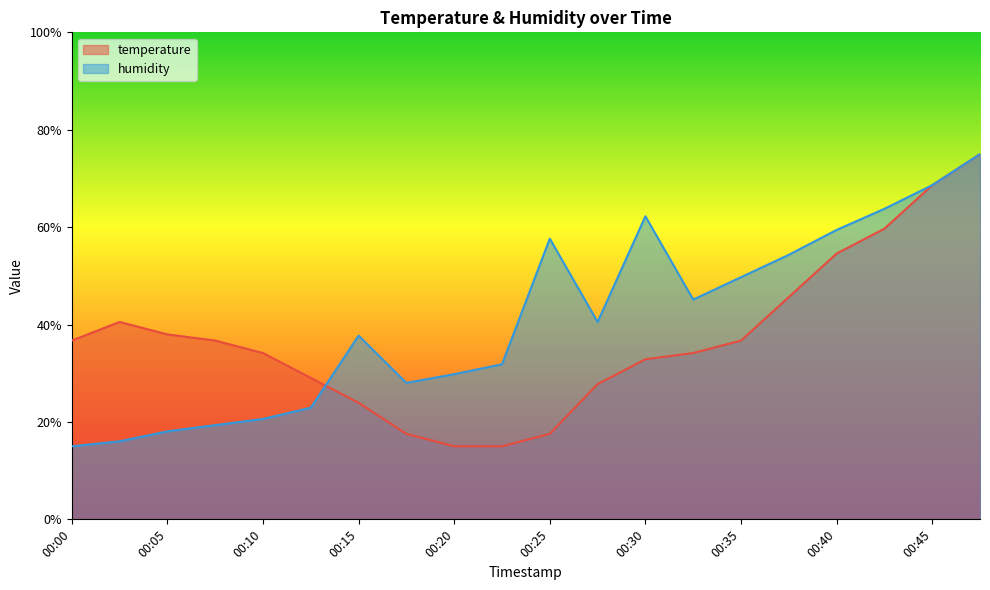

Between which two adjacent categories do temperature and humidity first intersect?

00:13 and 00:15